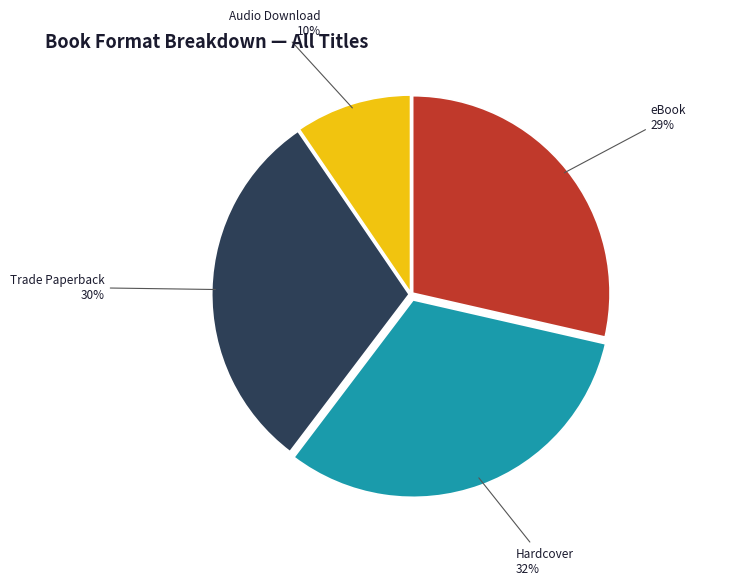

Is there any slice that represents more than half of the pie?

No